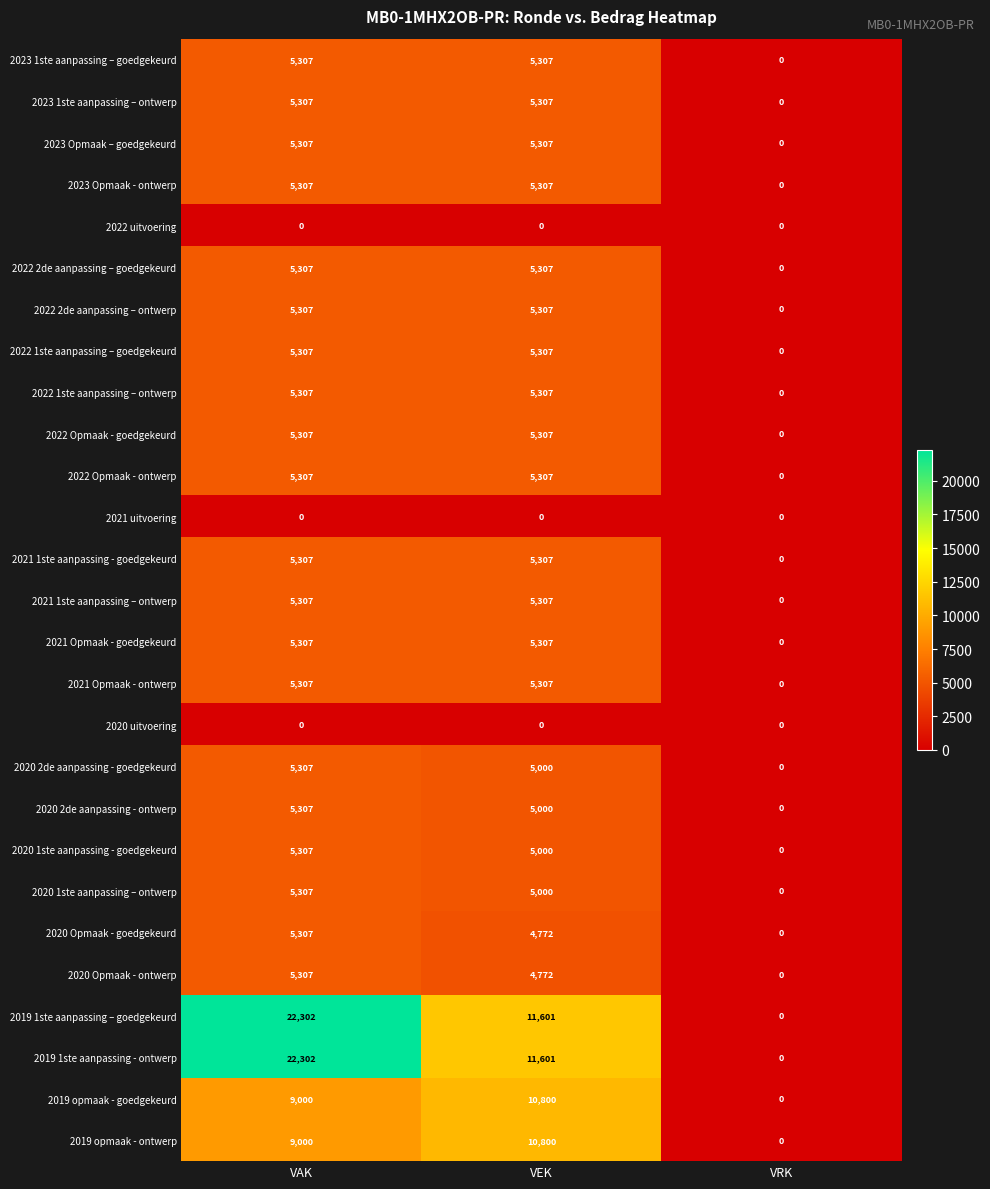

True or false: 2020 1ste aanpassing – ontwerp has a value of 2641 at VEK.

False